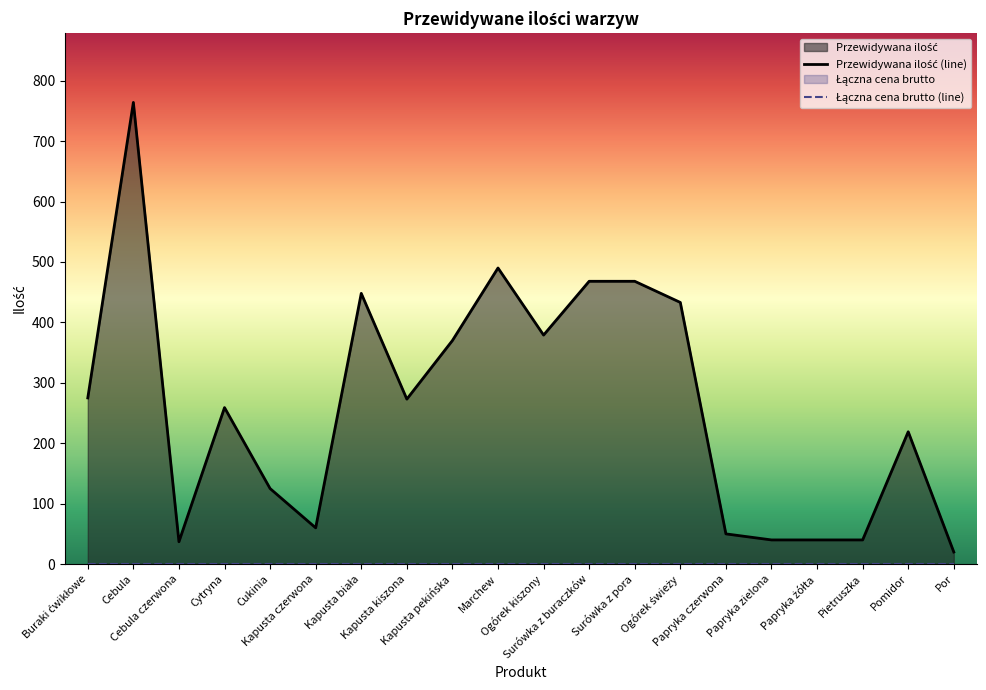

How many lines are shown in the chart?

1